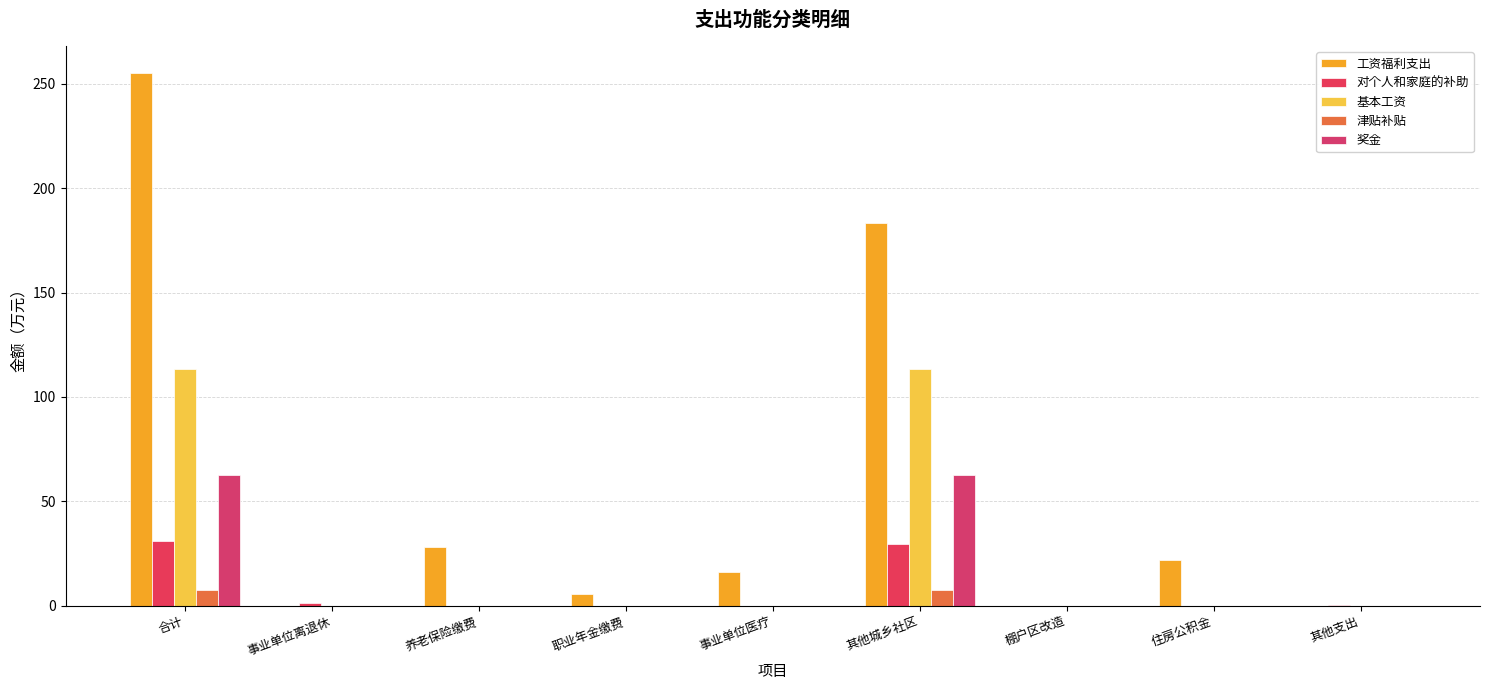

Does the chart contain stacked bars?

No